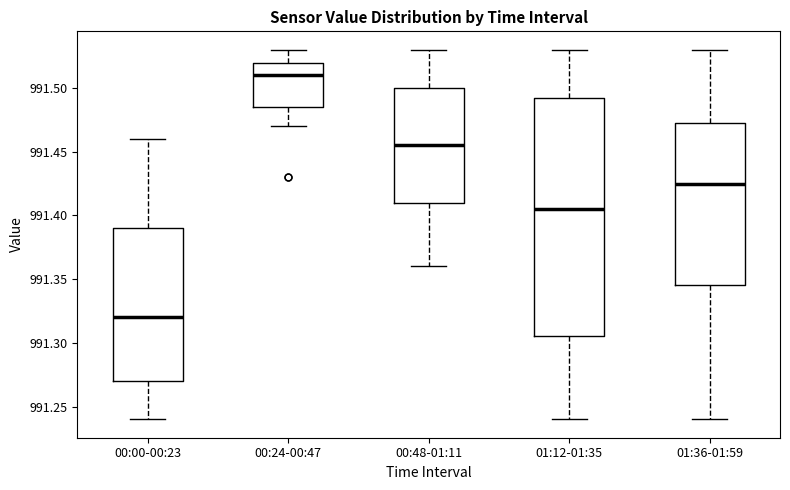

Where does the median line of the box for 01:12-01:35 sit on the y-axis? The values are not printed on the chart, so give them approximately, as read against the axis.

991.405